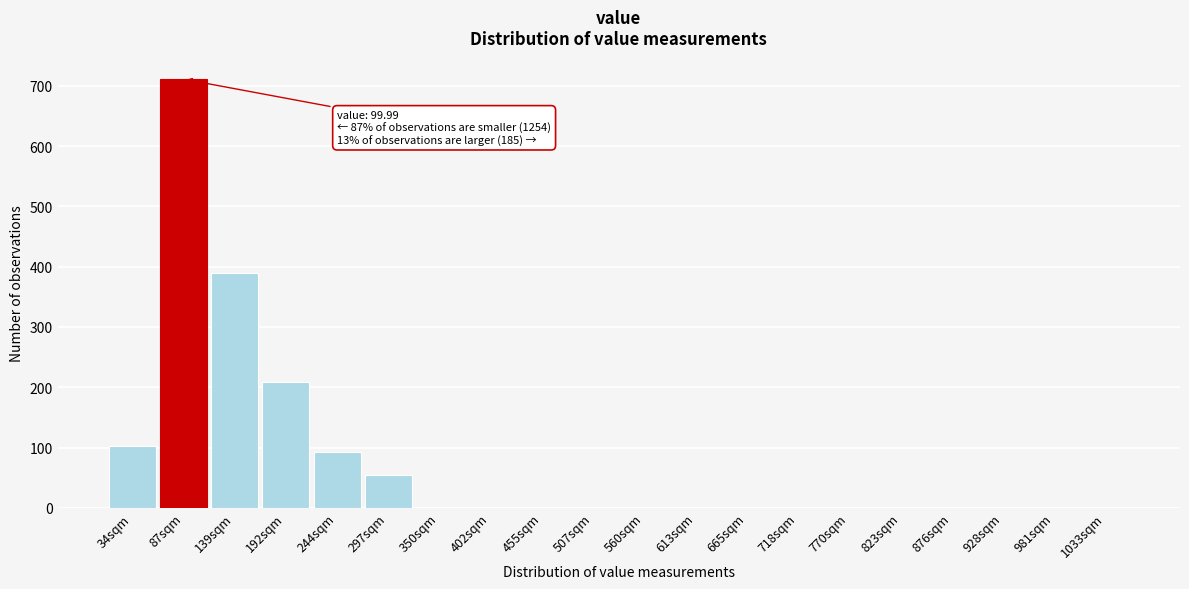

Reading left to right, transcribe all the data shown in this chart.

34sqm=103	87sqm=711	139sqm=390	192sqm=208	244sqm=93	297sqm=55	350sqm=0	402sqm=0	455sqm=0	507sqm=0	560sqm=0	613sqm=0	665sqm=0	718sqm=0	770sqm=0	823sqm=0	876sqm=0	928sqm=0	981sqm=0	1033sqm=0